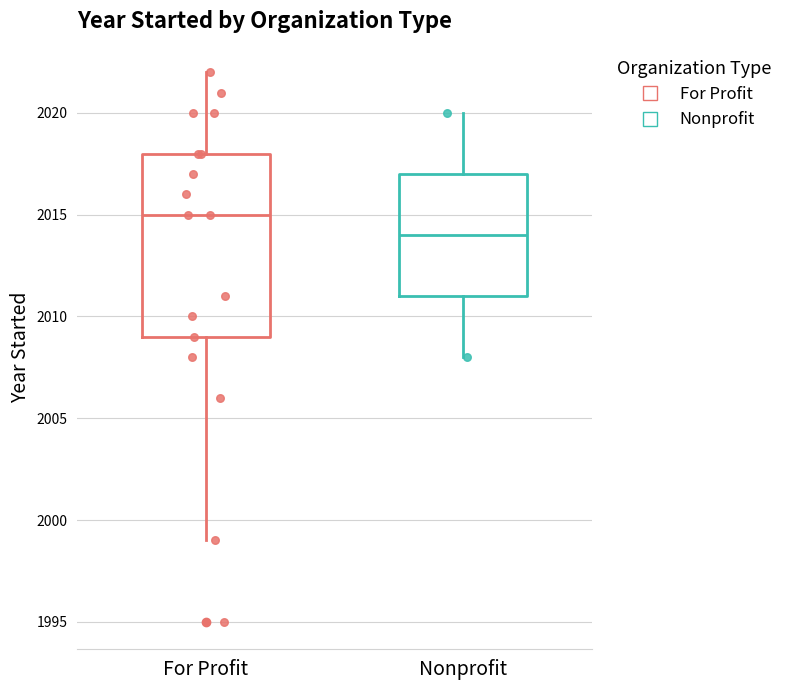

Reading left to right, transcribe this box plot: for each box, give where its median line is, the range the box spans, and where its two whiskers end, as read against the y-axis. The values are not printed on the chart, so give them approximately, as read against the axis.

For Profit: median 2015, box 2009 to 2018, whiskers 1999 to 2022
Nonprofit: median 2014, box 2011 to 2017, whiskers 2008 to 2020